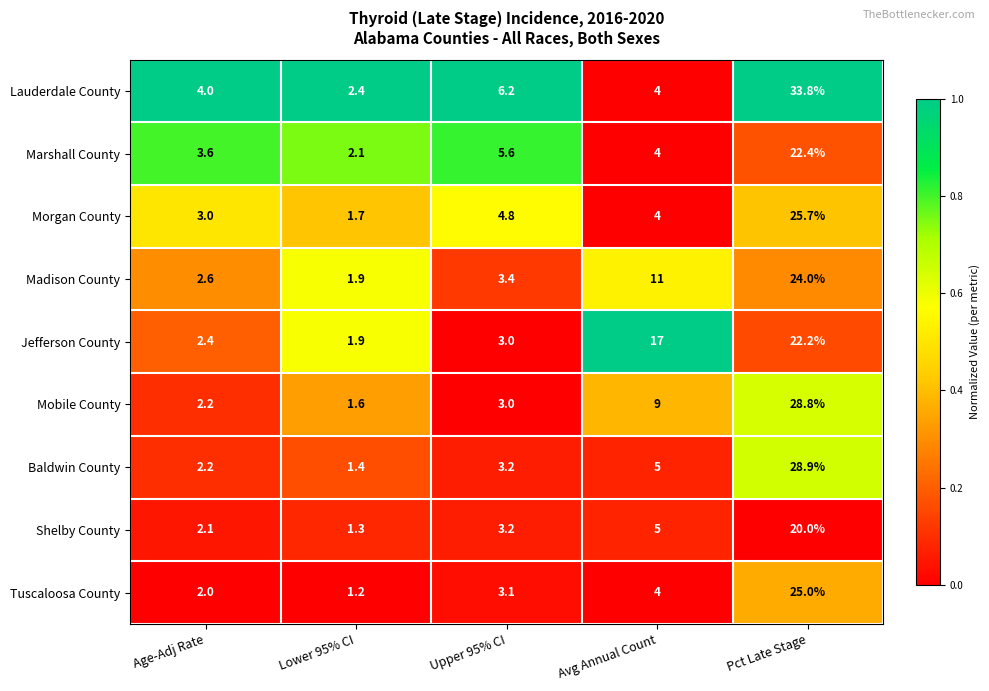

Which series changed the most between Upper 95% CI and Avg Annual Count?

Jefferson County